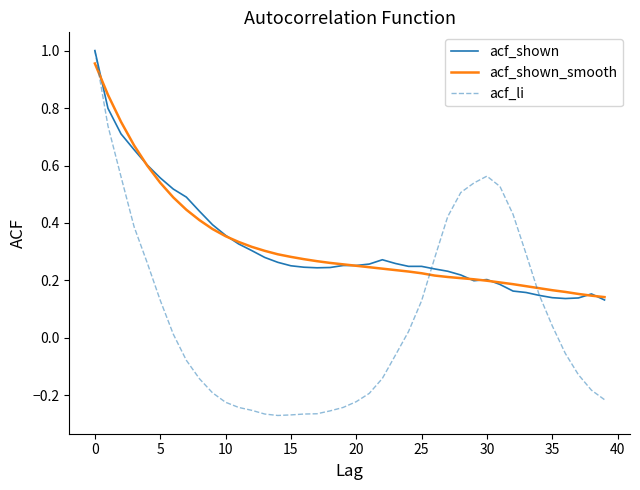

Which series has the largest range (max minus min)?

acf_li